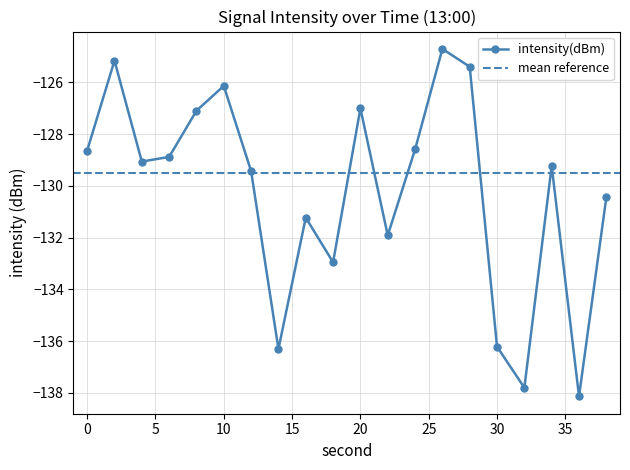

What is the greatest value displayed?

-124.7